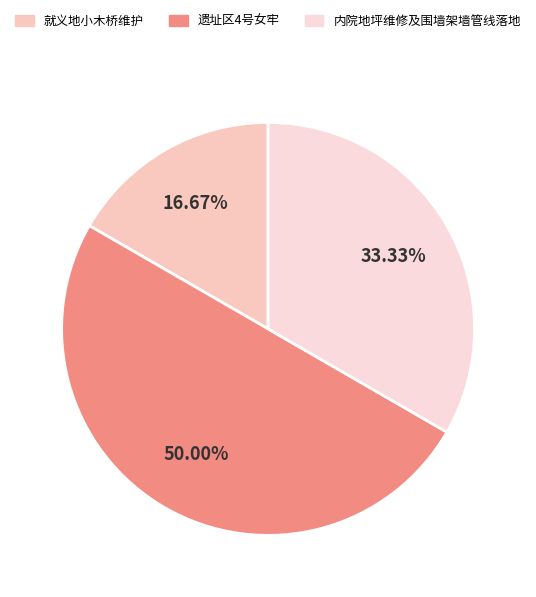

What is the ratio of the value at 就义地小木桥维护 to the value at 遗址区4号女牢?

0.3